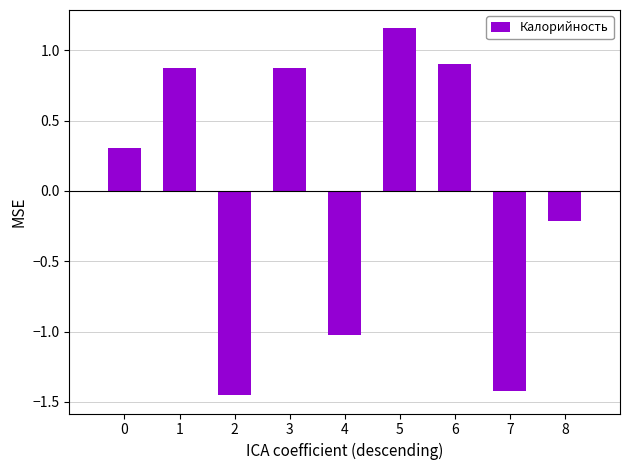

Are the bars horizontal?

No